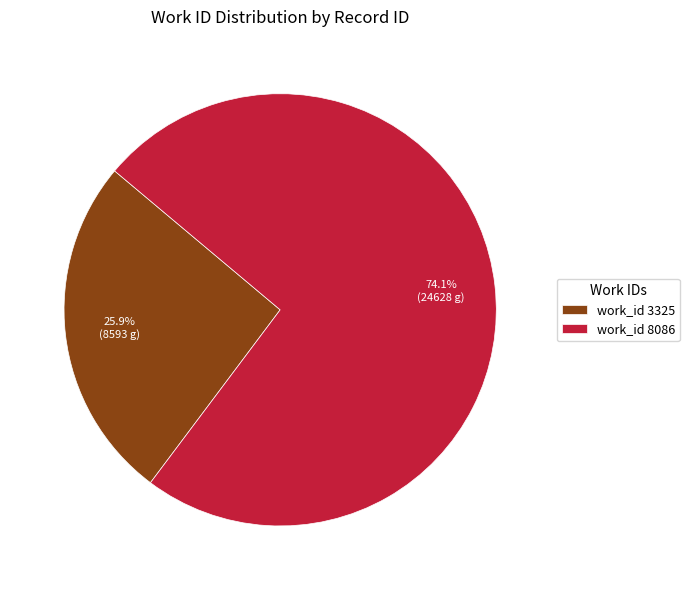

Rank the categories by value from highest to lowest.

work_id 8086, work_id 3325